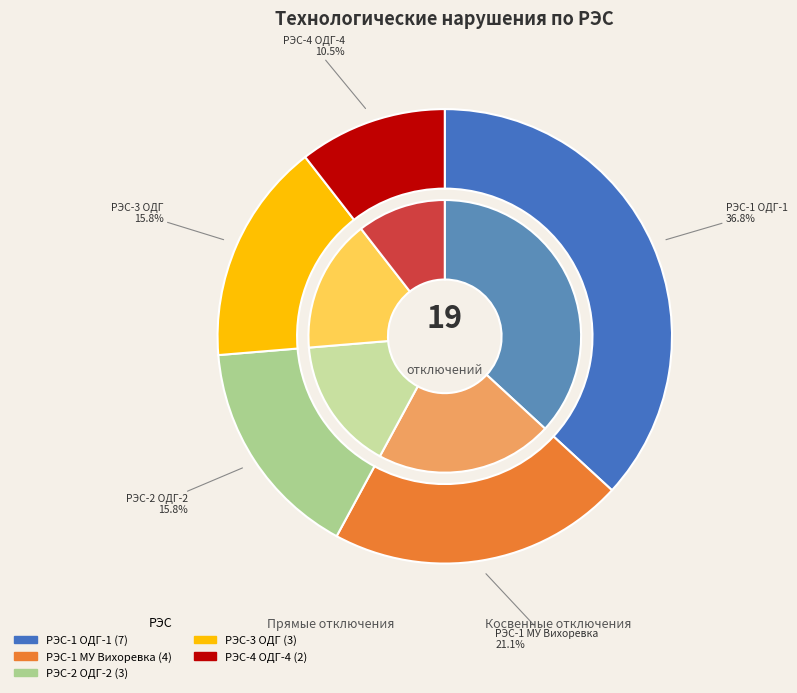

Is there a majority slice in this chart?

No